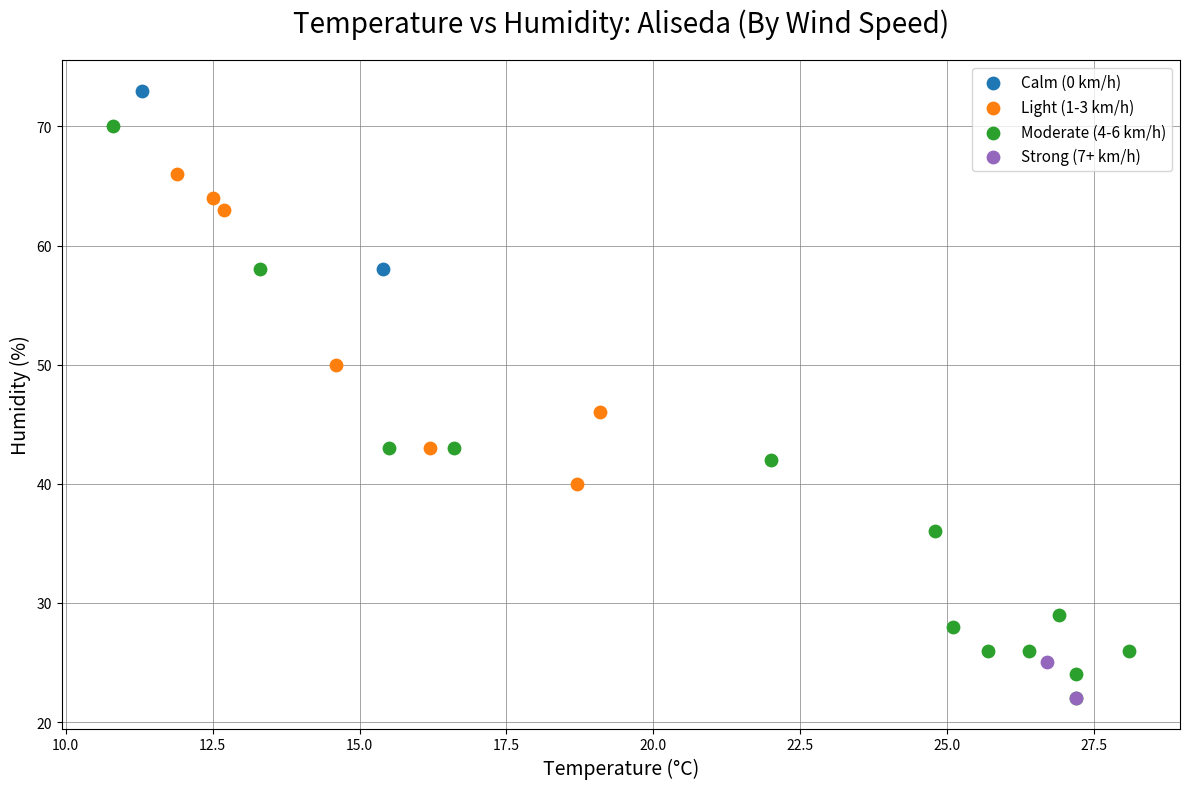

What are all the series names shown in the legend?

Calm (0 km/h), Light (1-3 km/h), Moderate (4-6 km/h), Strong (7+ km/h)